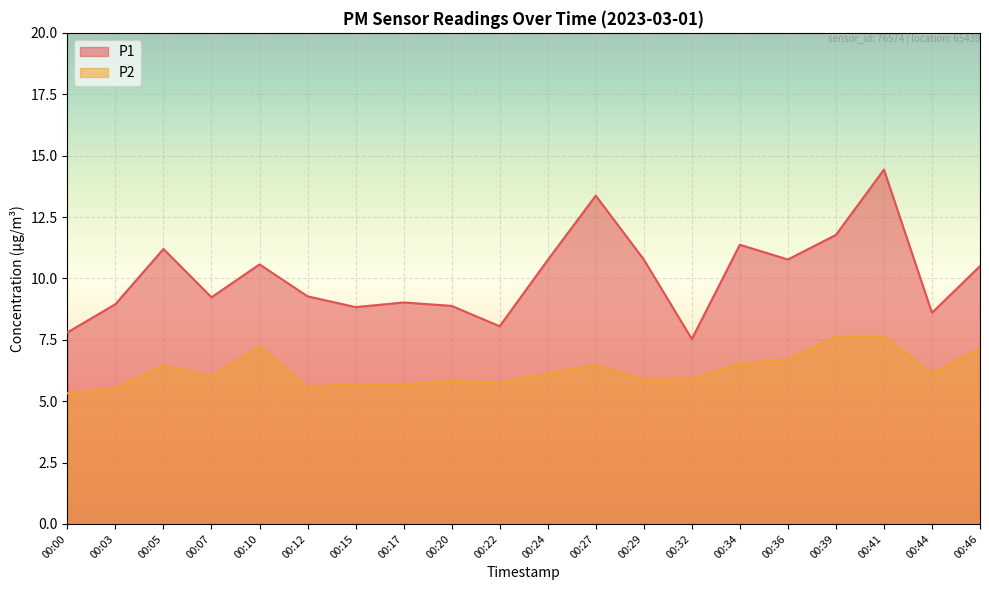

What is the total value across all series at 00:39?

19.4